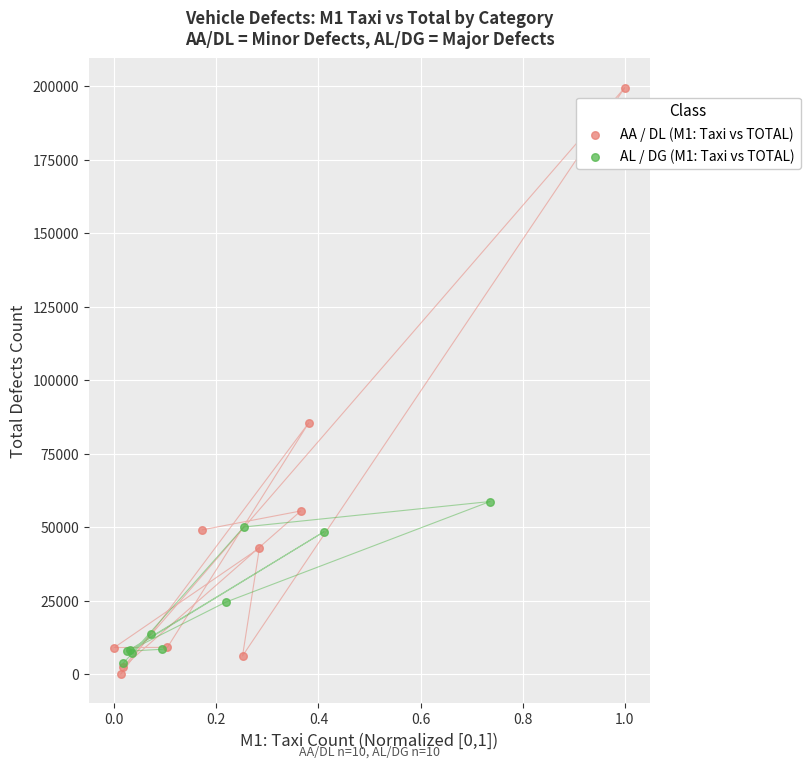

What are all the series names shown in the legend?

AA / DL (M1: Taxi vs TOTAL), AL / DG (M1: Taxi vs TOTAL)